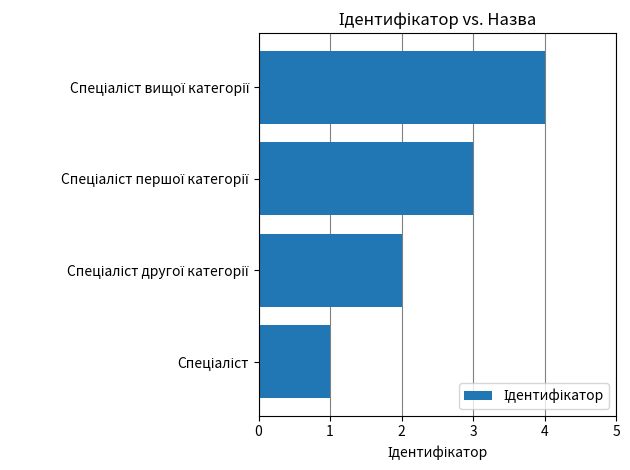

What is the sum of all values?

10